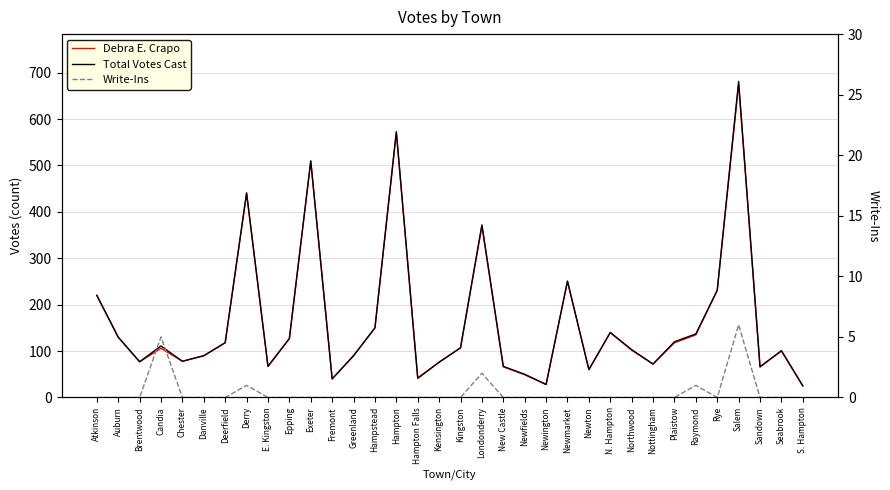

What are all the series names shown in the legend?

Debra E. Crapo, Total Votes Cast, Write-Ins